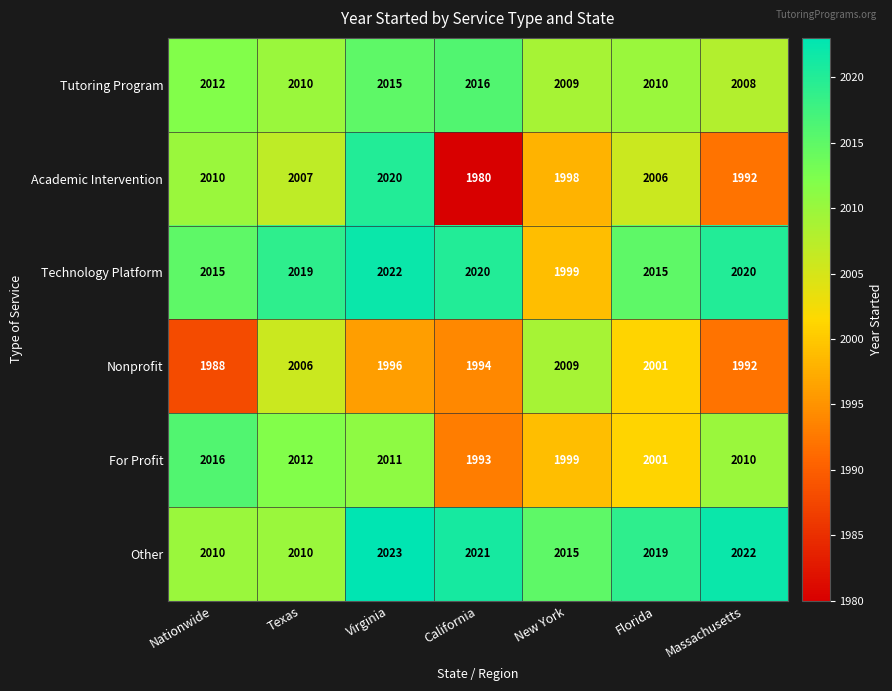

What is the sum of all Technology Platform values?

14110